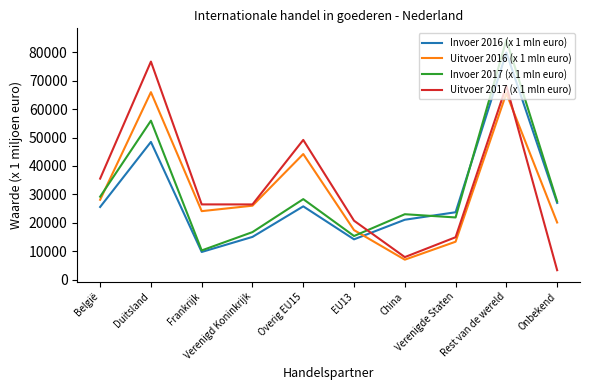

Which series ends up on top after the final intersection of Invoer 2017 (x 1 mln euro) and Uitvoer 2016 (x 1 mln euro)?

Invoer 2017 (x 1 mln euro)